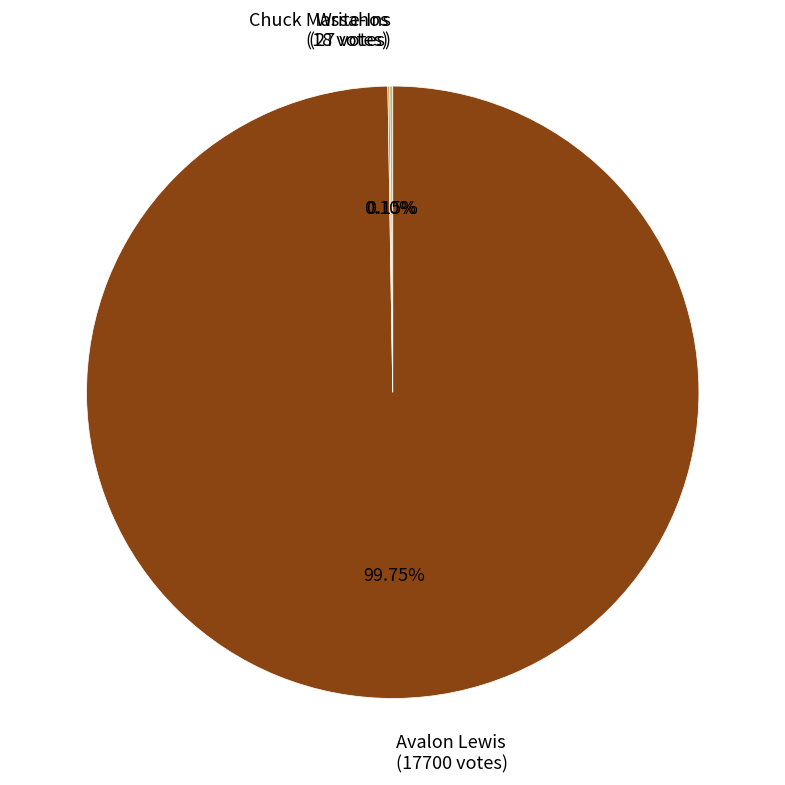

Is there a majority slice in this chart?

Yes